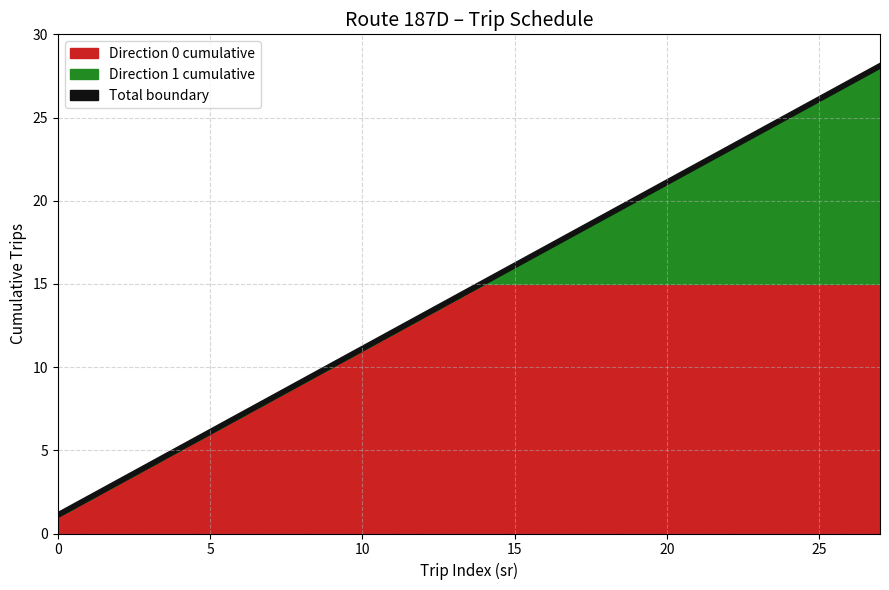

What is the average value of the Cumulative Direction 1 series?

3